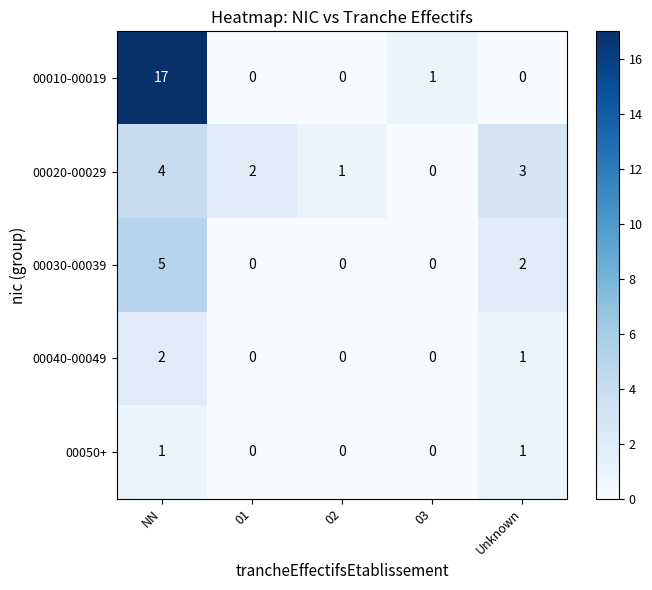

Count the number of data series in this chart.

5